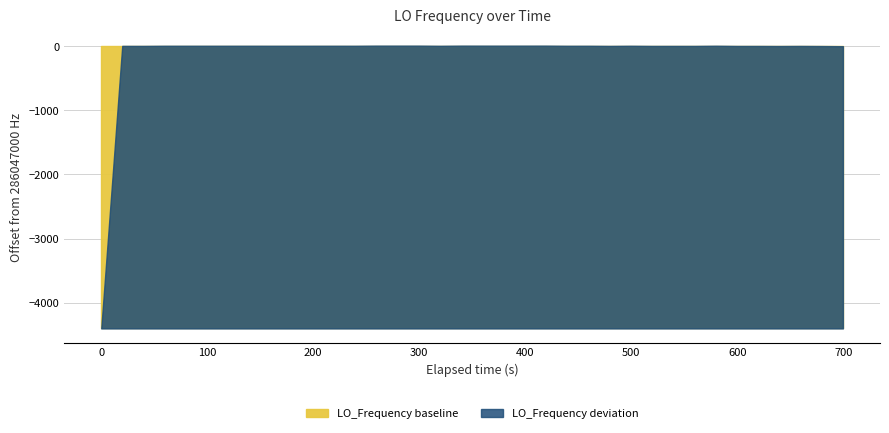

Rank the categories by value from lowest to highest.

0, 39, 38, 35, 33, 34, 36, 37, 29, 31, 2, 27, 30, 1, 17, 18, 9, 10, 13, 24, 25, 11, 26, 3, 5, 6, 7, 12, 28, 4, 8, 32, 21, 20, 22, 15, 19, 23, 14, 16